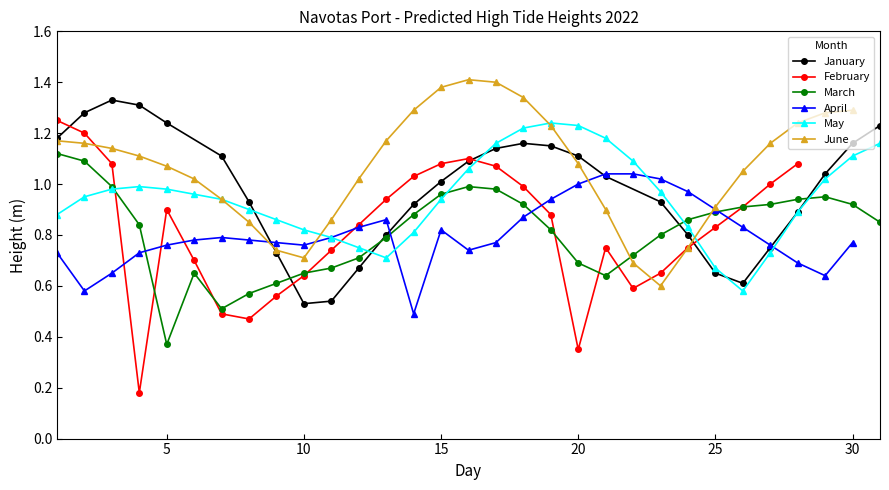

Which has a higher value, 21 or 16?

16